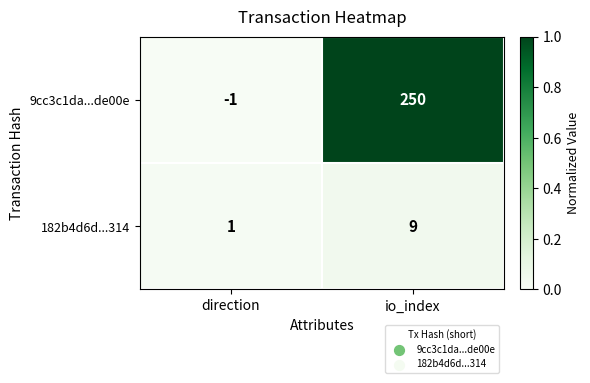

Reading right to left, transcribe all the data shown in this chart.

9cc3c1da...de00e: io_index=250	direction=-1
182b4d6d...314: io_index=9	direction=1